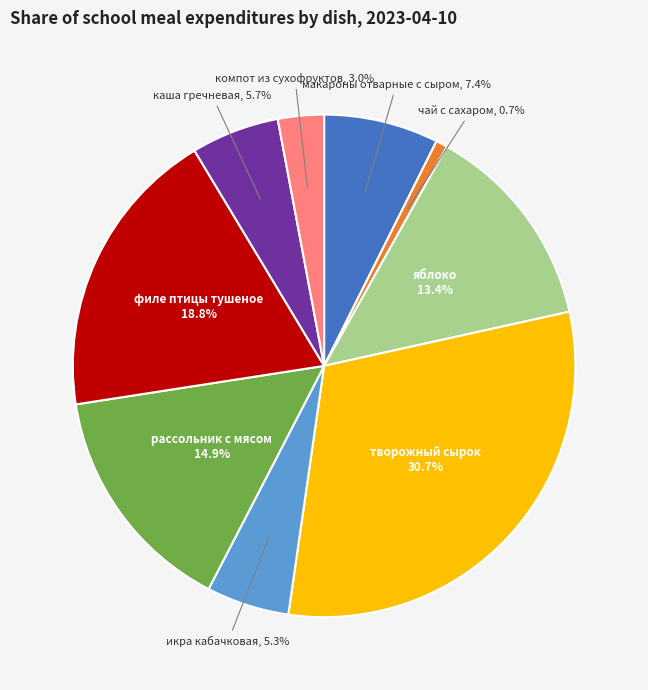

To the nearest percent, what is the average slice percentage?

11%